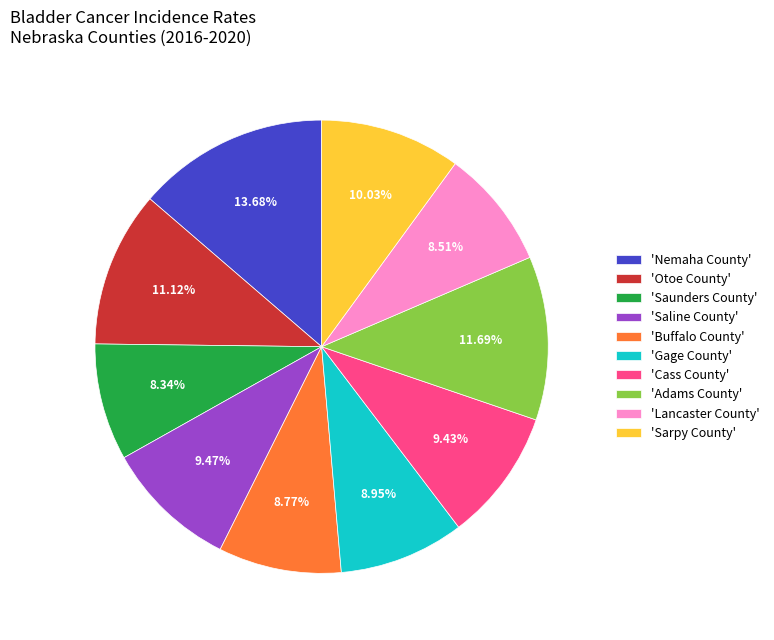

Is the sum of 'Gage County' and 'Lancaster County' greater than half?

No